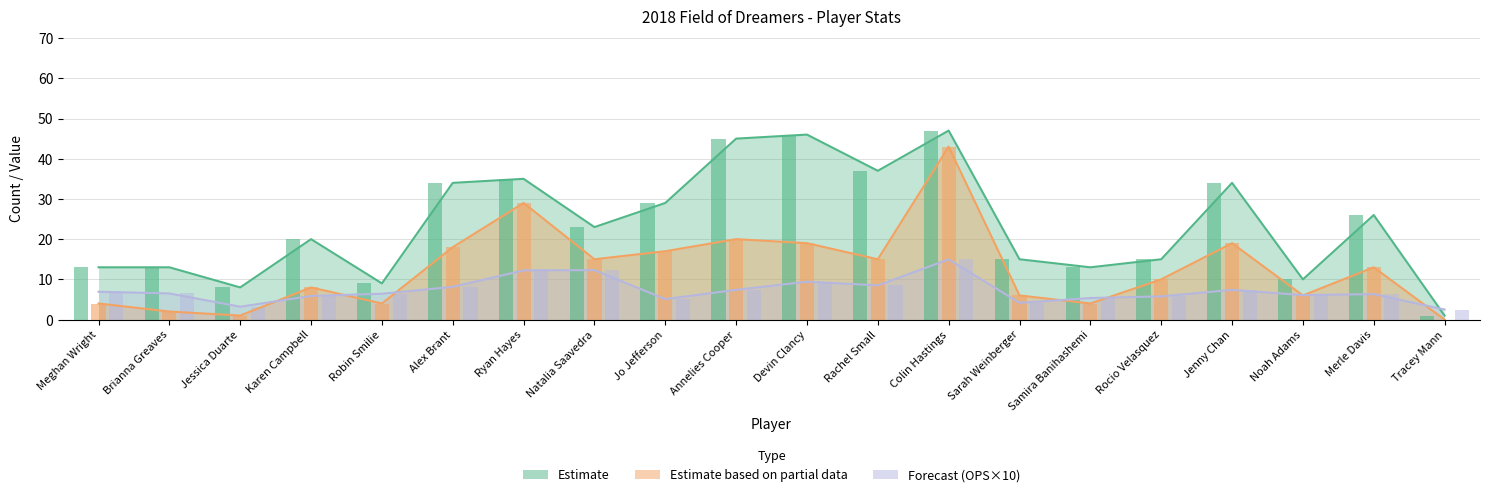

How many values in RBI are above zero?

19